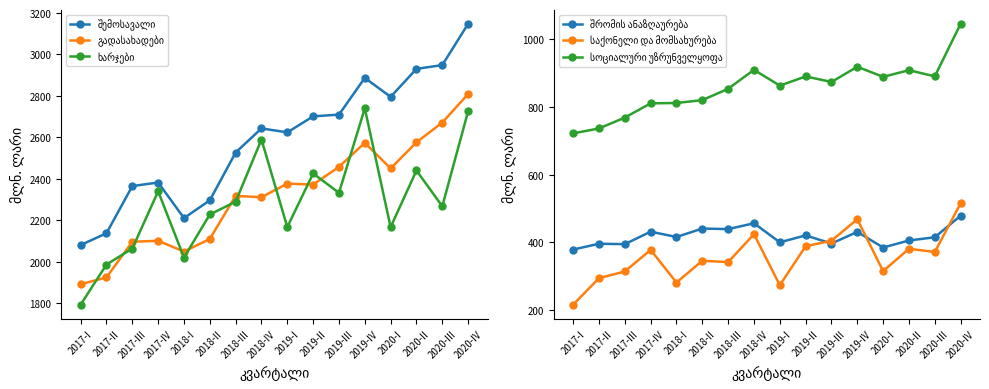

Reading left to right, transcribe all the data shown in this chart.

შემოსავალი: 2080.0	2136.9	2364.6	2381.8	2210.1	2295.8	2526.6	2643.0	2623.8	2701.1	2709.6	2886.7	2795.3	2930.3	2948.6	3147.9
გადასახადები: 1890.5	1923.9	2095.8	2100.6	2048.5	2109.3	2317.3	2311.0	2376.4	2371.8	2457.3	2573.4	2449.9	2575.9	2671.3	2809.2
ხარჯები: 1792.2	1985.8	2063.1	2339.3	2019.6	2227.4	2289.2	2589.4	2166.7	2425.5	2332.0	2740.0	2166.3	2439.8	2267.1	2725.9
შრომის ანაზღაურება: 379.0	396.1	394.9	431.7	416.0	441.0	439.3	456.6	400.4	420.7	396.8	431.0	385.0	405.7	415.2	478.9
საქონელი და მომსახურება: 216.4	294.5	314.4	377.9	281.7	346.0	342.0	424.3	273.8	388.7	405.0	468.3	315.3	381.3	371.8	515.4
სოციალური უზრუნველყოფა: 721.8	736.2	768.4	810.3	811.4	819.8	853.3	909.2	862.6	889.7	873.4	918.3	888.5	908.1	889.9	1045.0